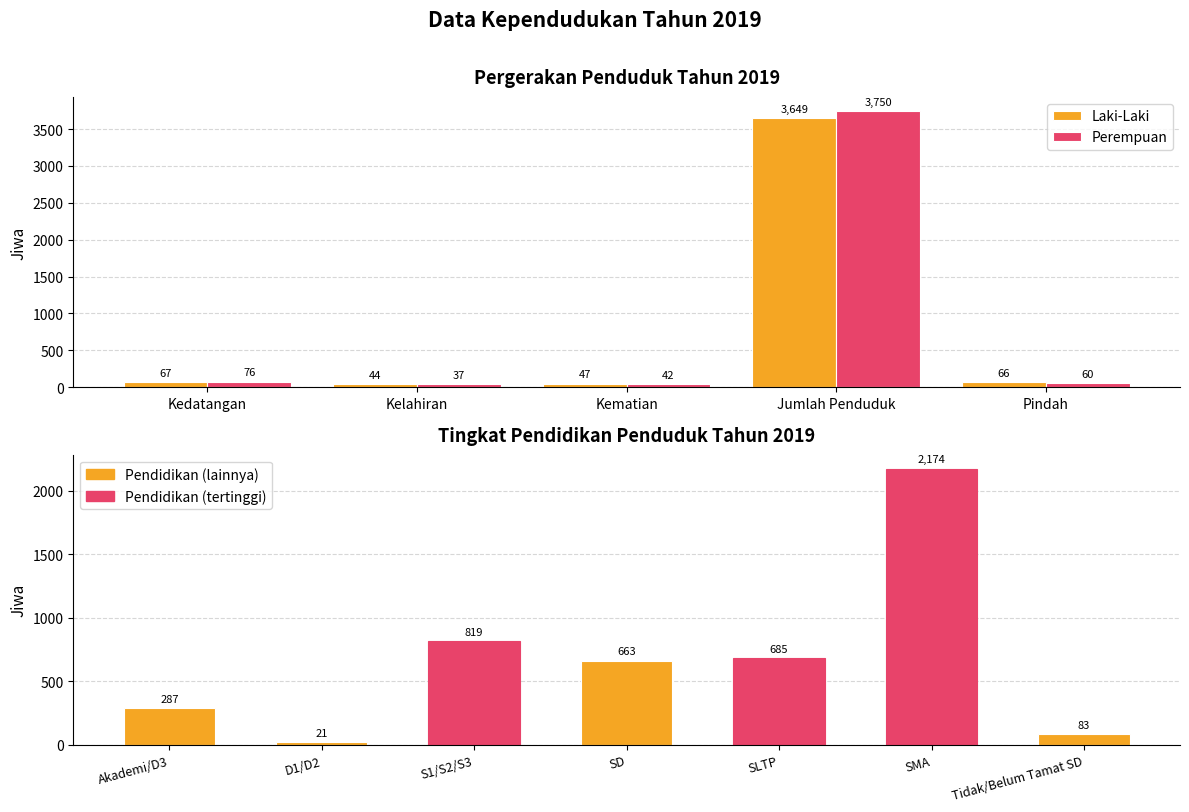

Which category has the highest value in the Perempuan series?

Jumlah Penduduk